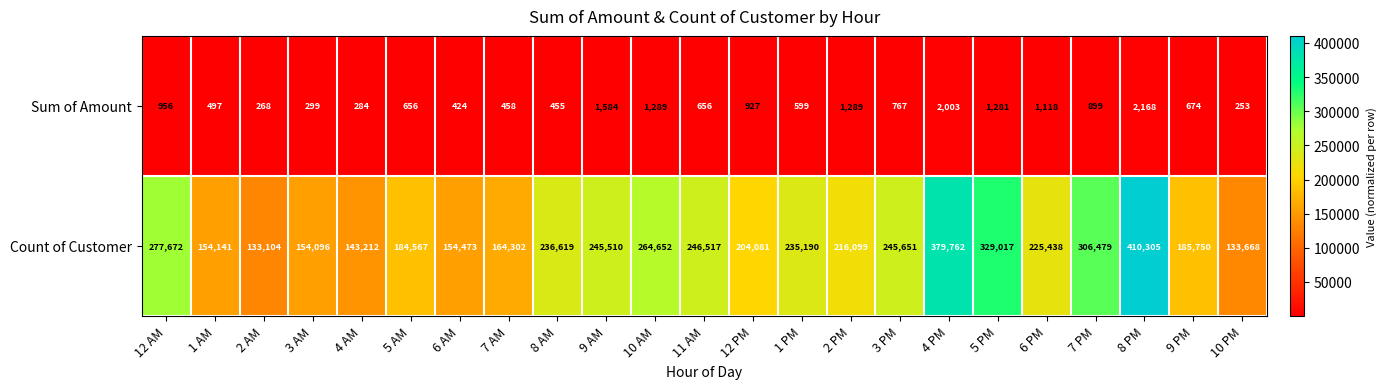

The Sum of Amount series shows 599 at 1 PM. True or false?

True